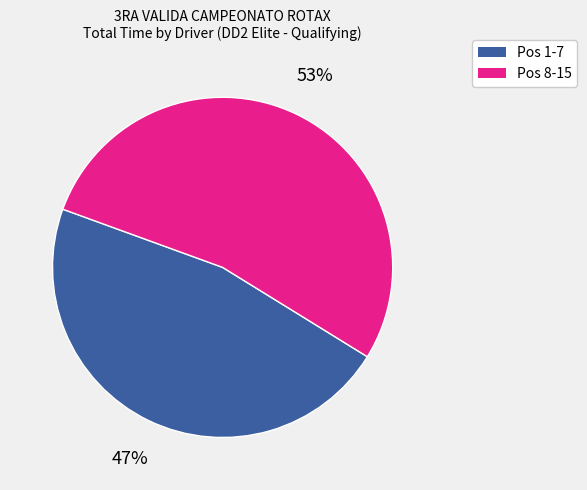

To the nearest percent, what is the difference between the largest and smallest slice percentages?

6%